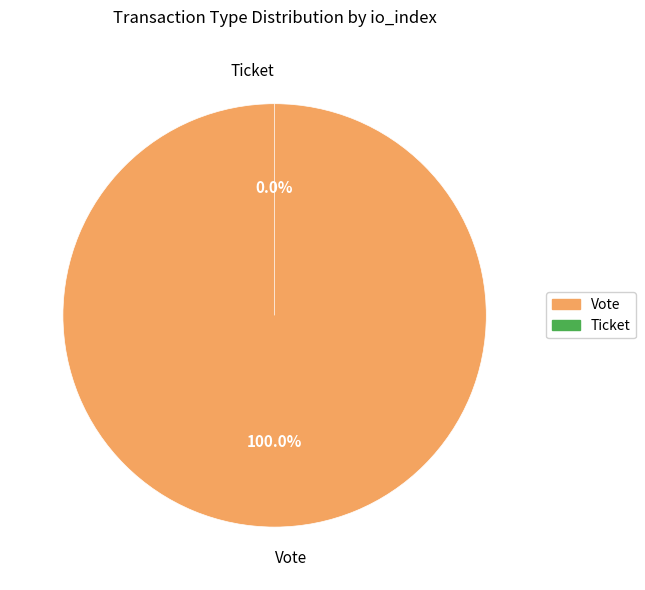

To the nearest percent, what is the difference between the Ticket and Vote slice percentages?

100%